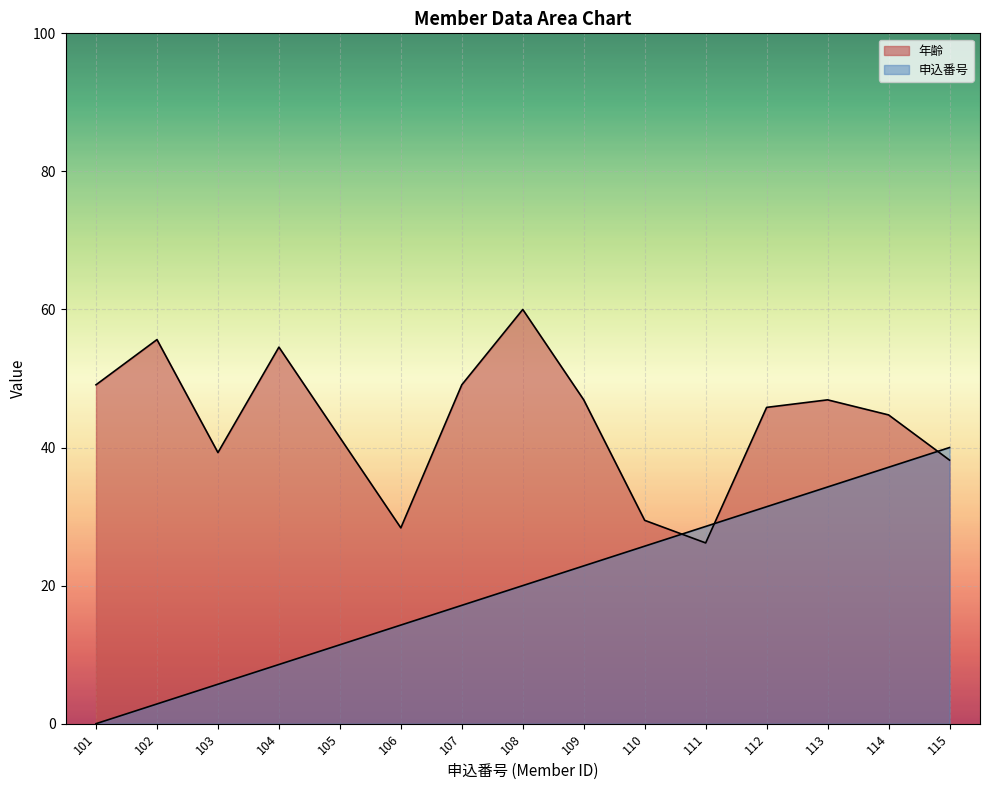

Rank the series by their average value, from lowest to highest.

申込番号, 年齢